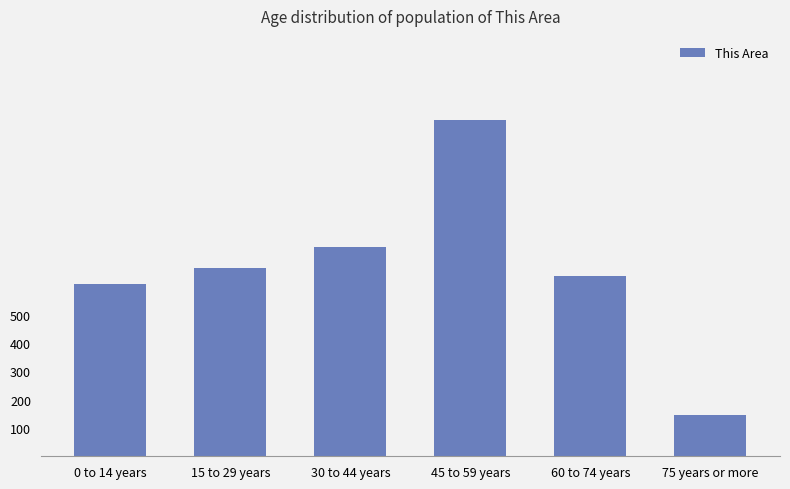

What is the minimum value shown in the chart?

147